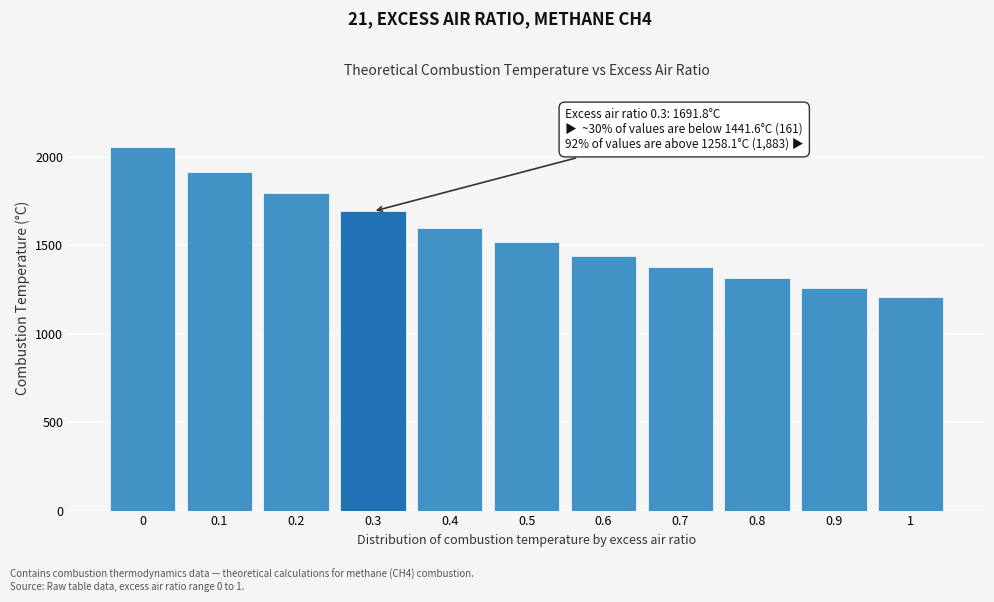

Reading left to right, what are all the values shown in this chart?

0=2055.0	0.1=1916.7	0.2=1797.0	0.3=1691.8	0.4=1598.0	0.5=1516.0	0.6=1441.6	0.7=1374.5	0.8=1313.6	0.9=1258.1	1=1207.2